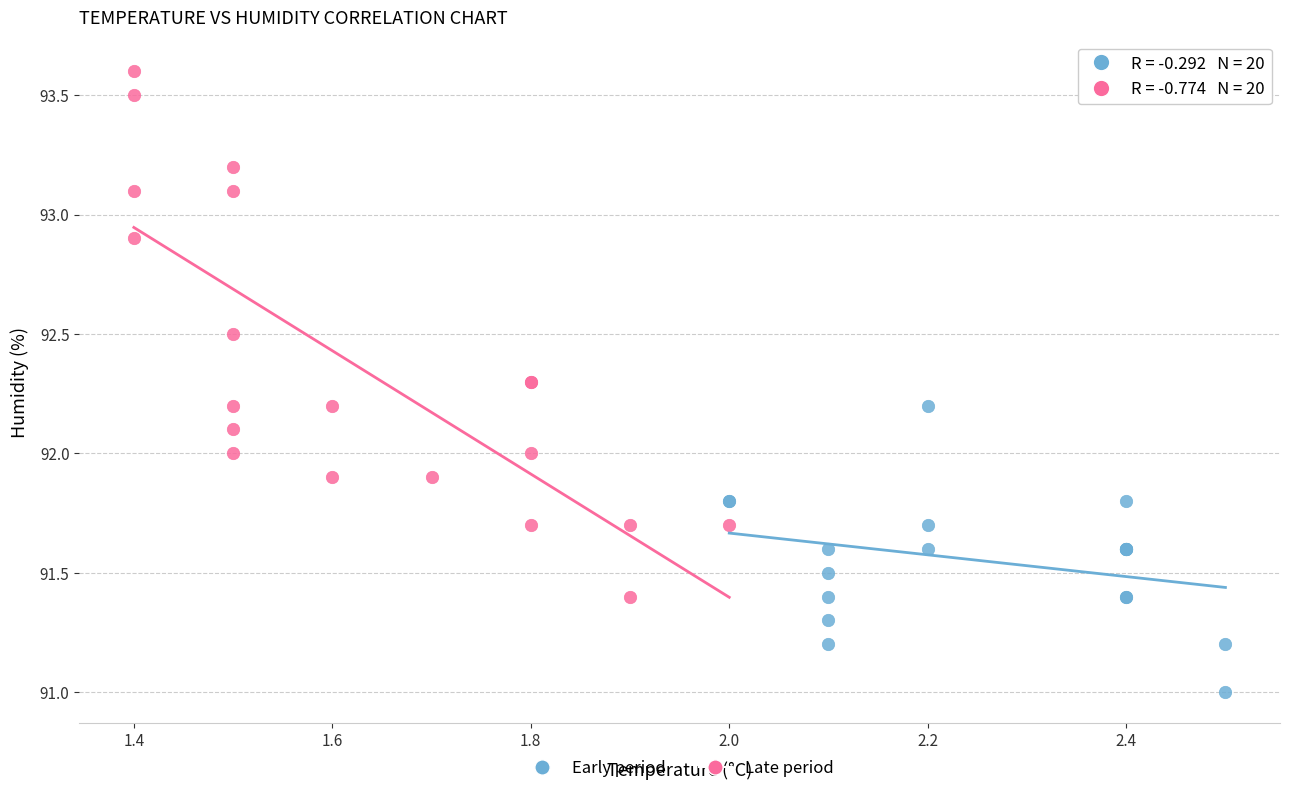

Which series contains the highest Y value?

Late period